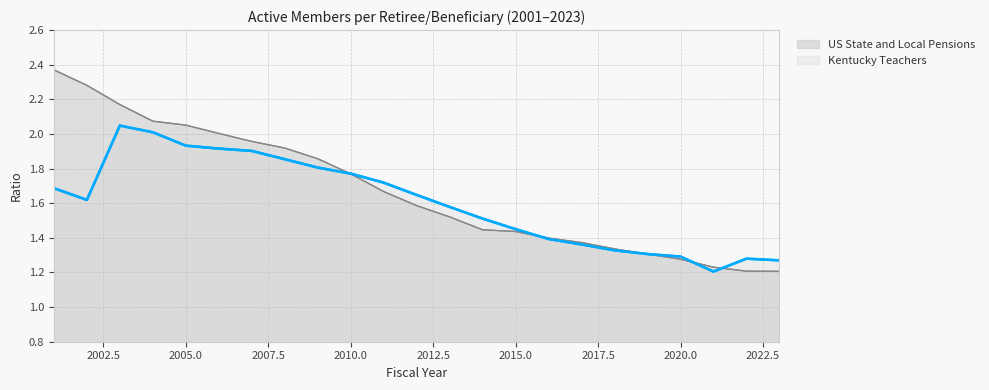

At which label is Kentucky Teachers closest to 1?

2021